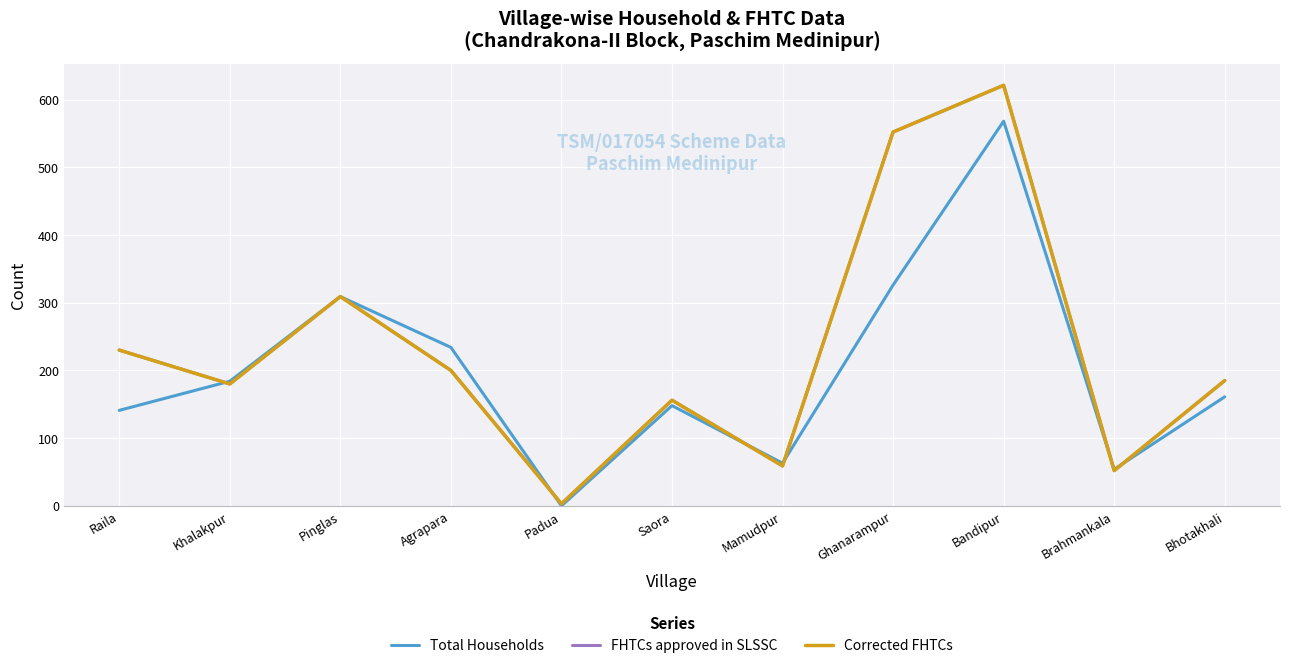

At which category does Corrected FHTCs reach its first local peak?

Pinglas